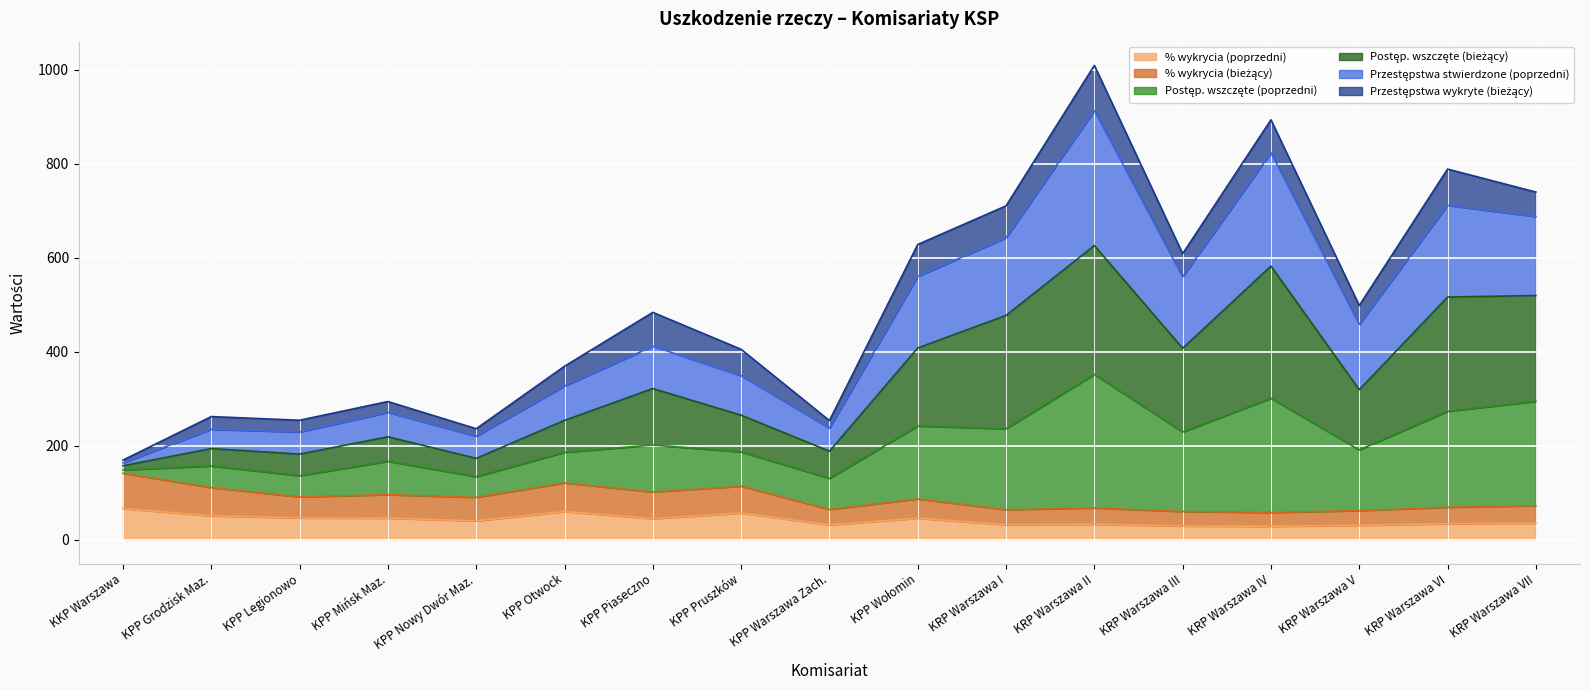

What is the total value across all series at KPP Legionowo?

254.4